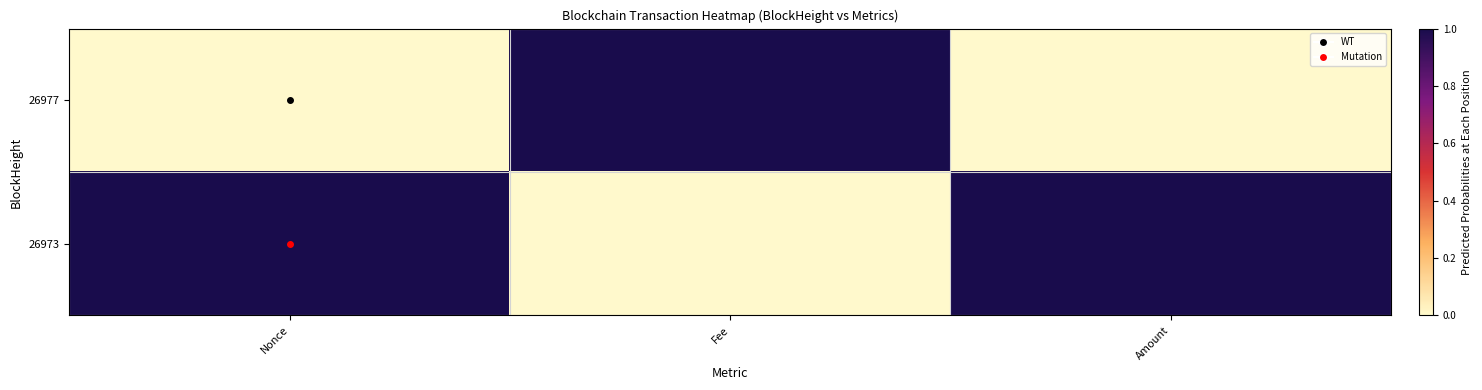

What is the maximum value shown in the chart?

1